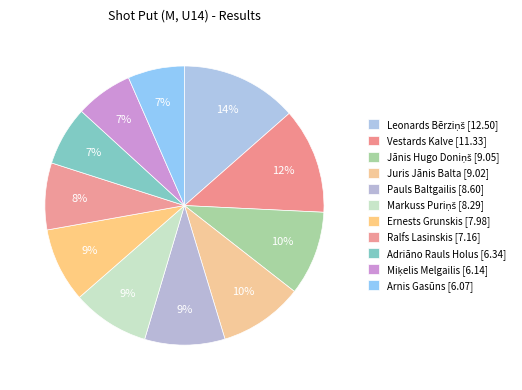

Count the number of slices in the pie.

11